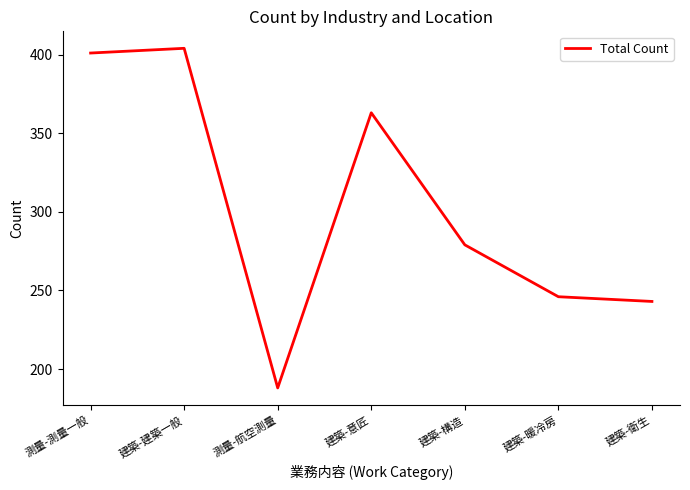

What is the maximum value shown in the chart?

404